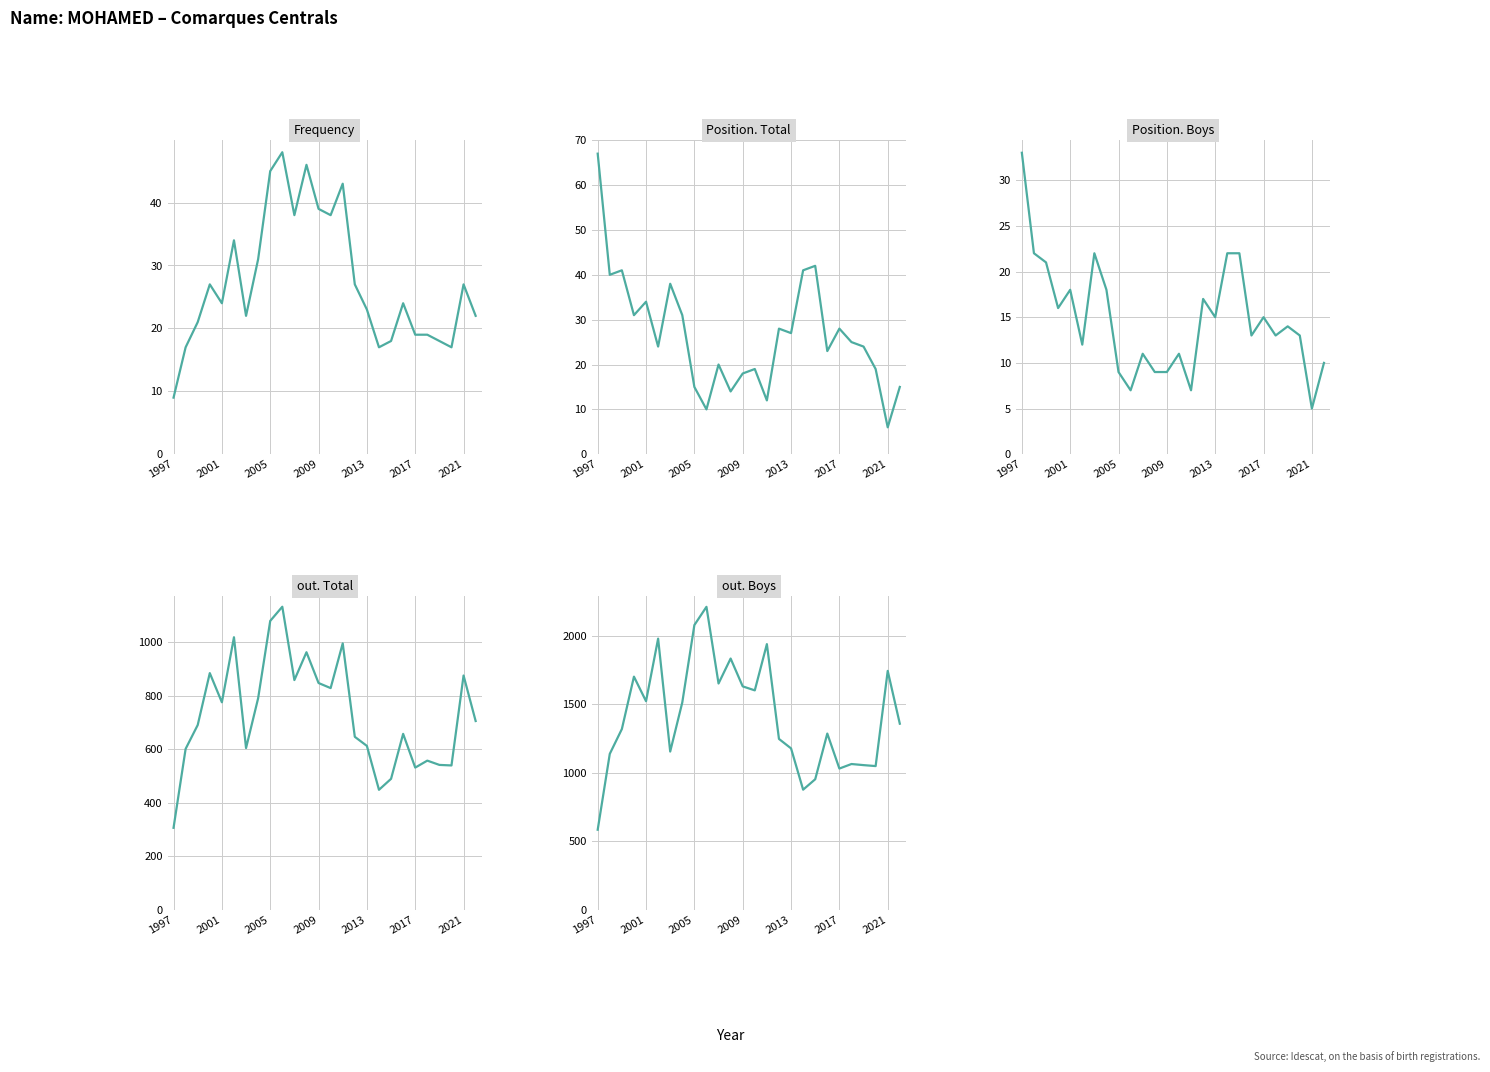

Reading left to right, list all the values displayed in this chart.

Frequency: 9	17	21	27	24	34	22	31	45	48	38	46	39	38	43	27	23	17	18	24	19	19	18	17	27	22
Position. Total: 67	40	41	31	34	24	38	31	15	10	20	14	18	19	12	28	27	41	42	23	28	25	24	19	6	15
Position. Boys: 33	22	21	16	18	12	22	18	9	7	11	9	9	11	7	17	15	22	22	13	15	13	14	13	5	10
out. Total: 307	602	691	885	776	1019	605	791	1080	1133	859	963	848	829	996	647	613	449	490	658	532	558	542	540	876	706
out. Boys: 585	1138	1319	1701	1522	1978	1155	1513	2077	2210	1651	1833	1630	1601	1938	1247	1178	877	953	1286	1031	1064	1056	1049	1743	1358